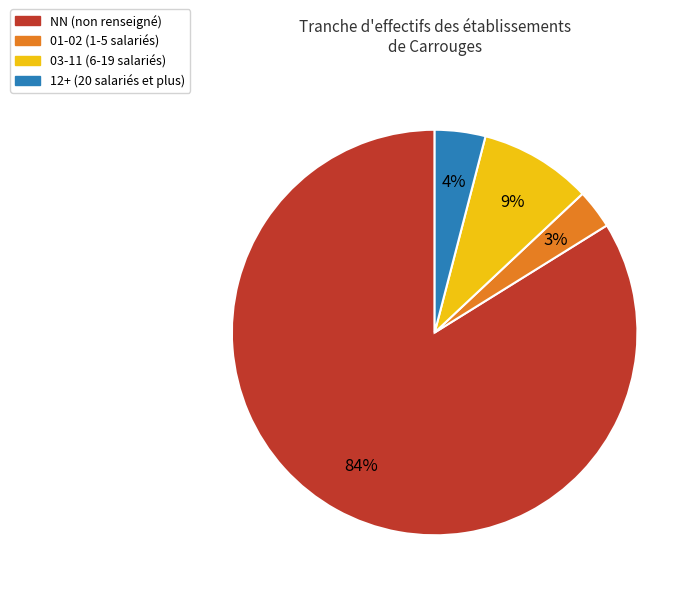

Is there a majority slice in this chart?

Yes